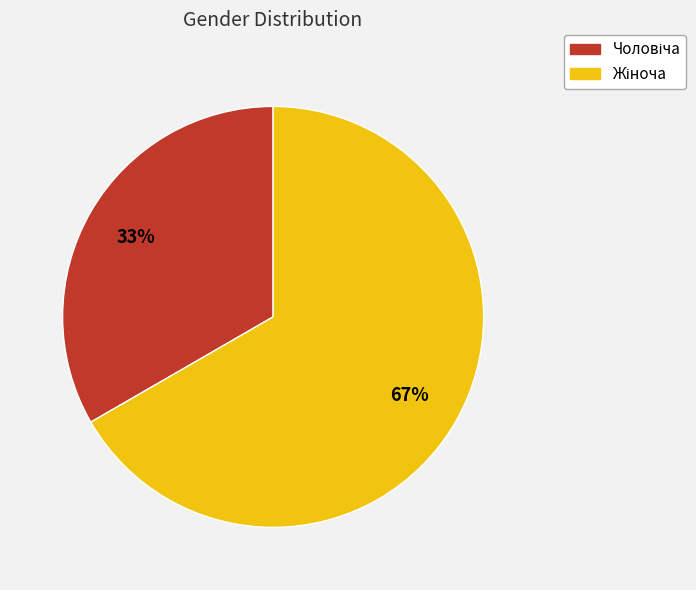

Is there a majority slice in this chart?

Yes